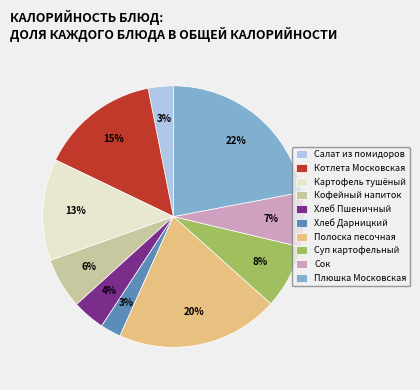

Do Полоска песочная and Котлета Московская together represent more than half of the pie?

No